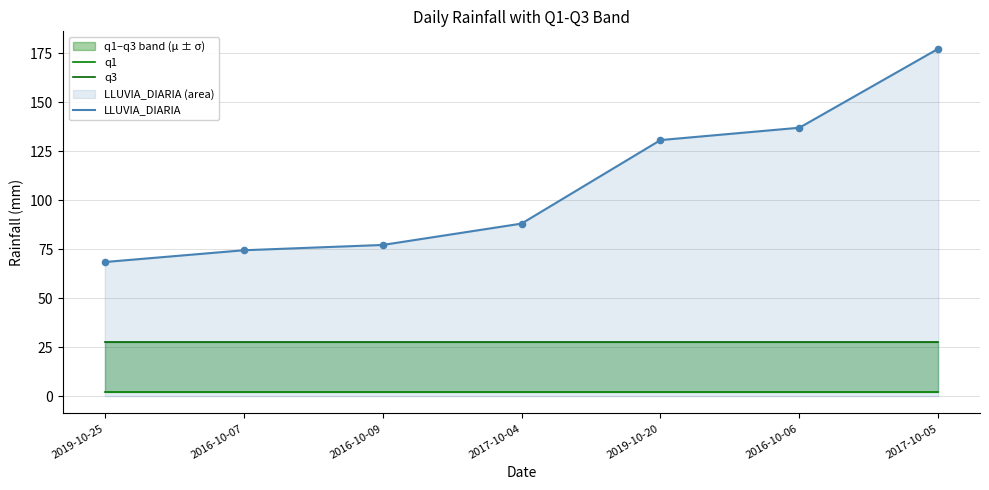

What is the total value across all series at 2016-10-06?

167.1